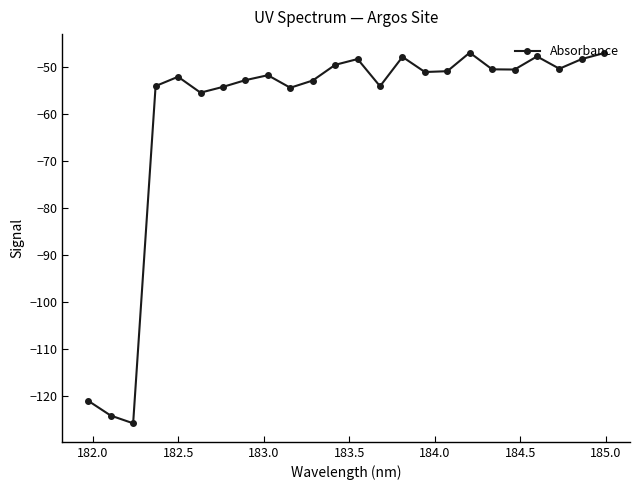

What is the greatest value displayed?

-46.9